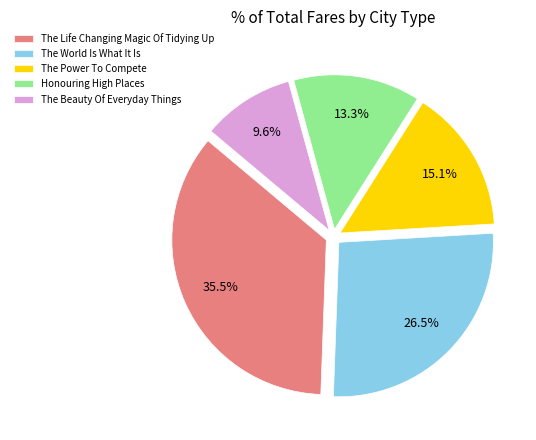

What percentage do The World Is What It Is and The Life Changing Magic Of Tidying Up together represent?

62.0%